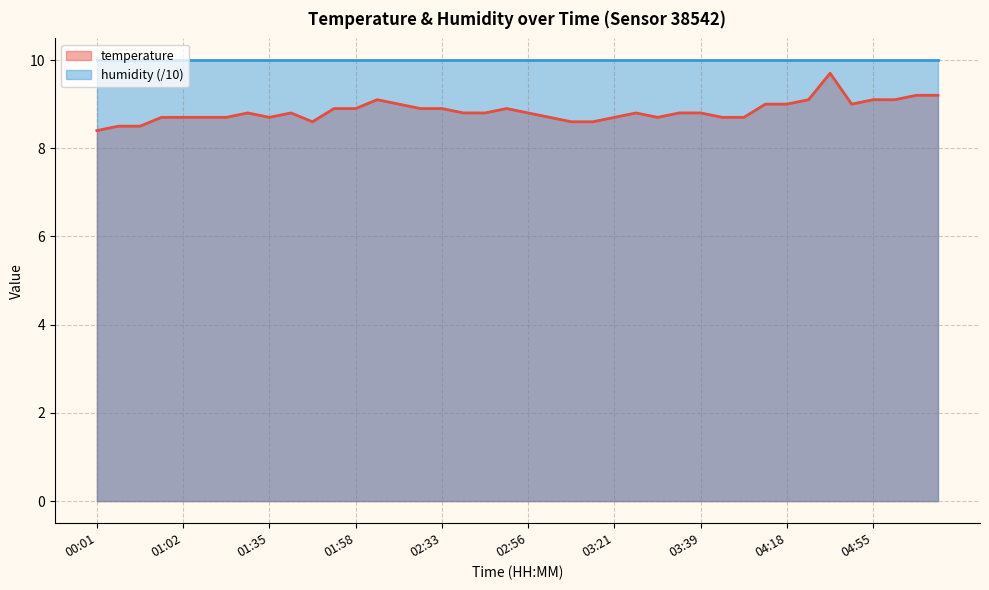

Does the chart display data point markers on the line(s)?

No